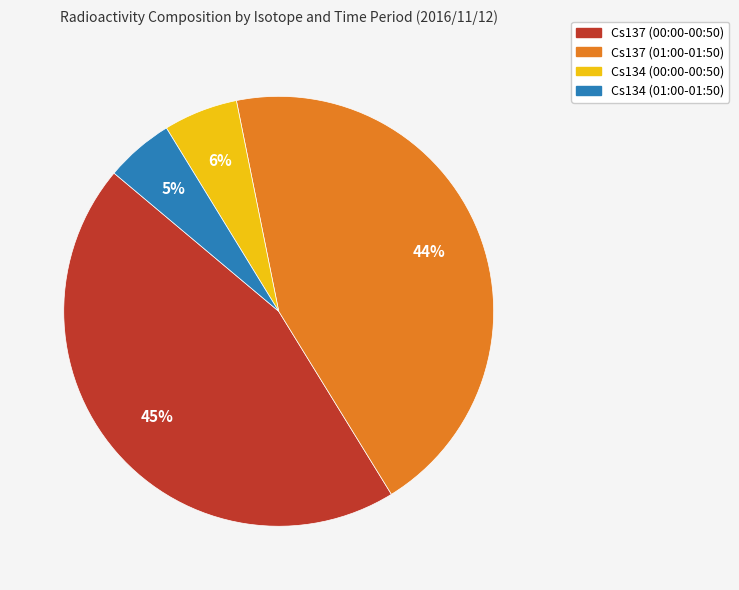

Does any single category account for the majority?

No